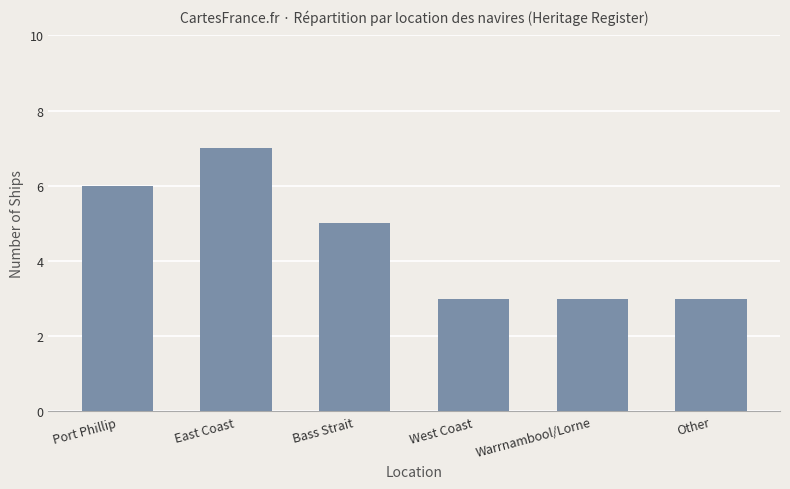

True or false: the data shows 3 at West Coast.

True